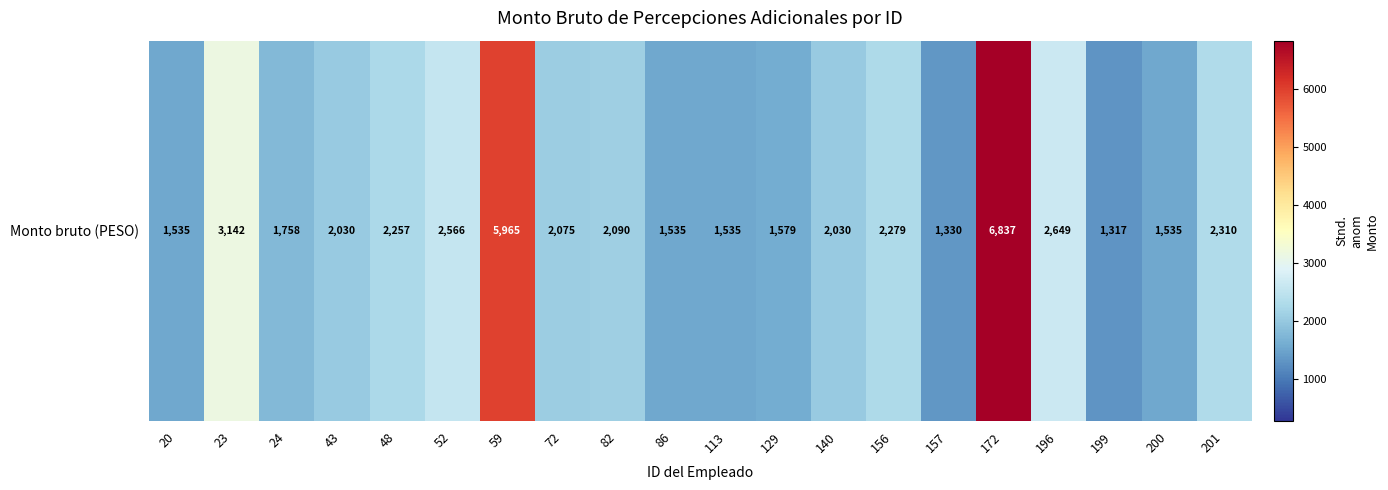

Where does the data first go above 2075?

23